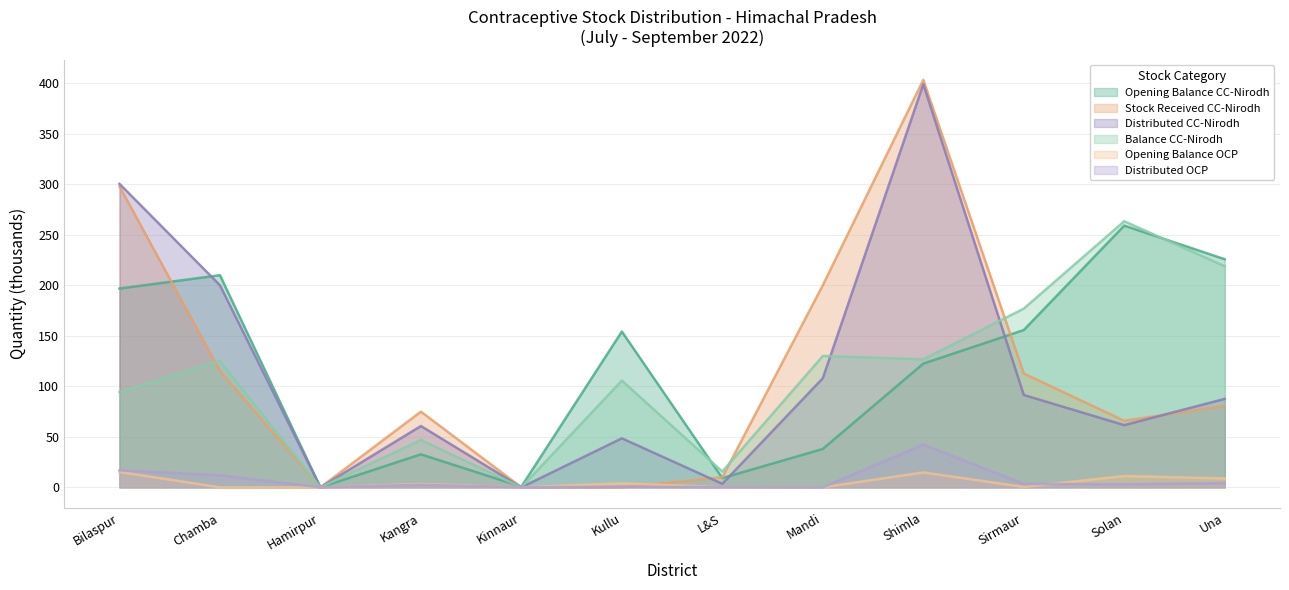

The value of Opening Balance CC-Nirodh at Kangra is 12.9. True or false?

False